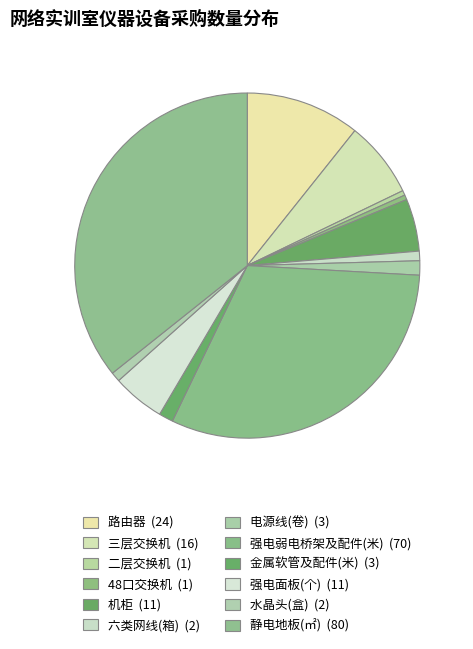

True or false: 路由器 accounts for 11% of the total.

True